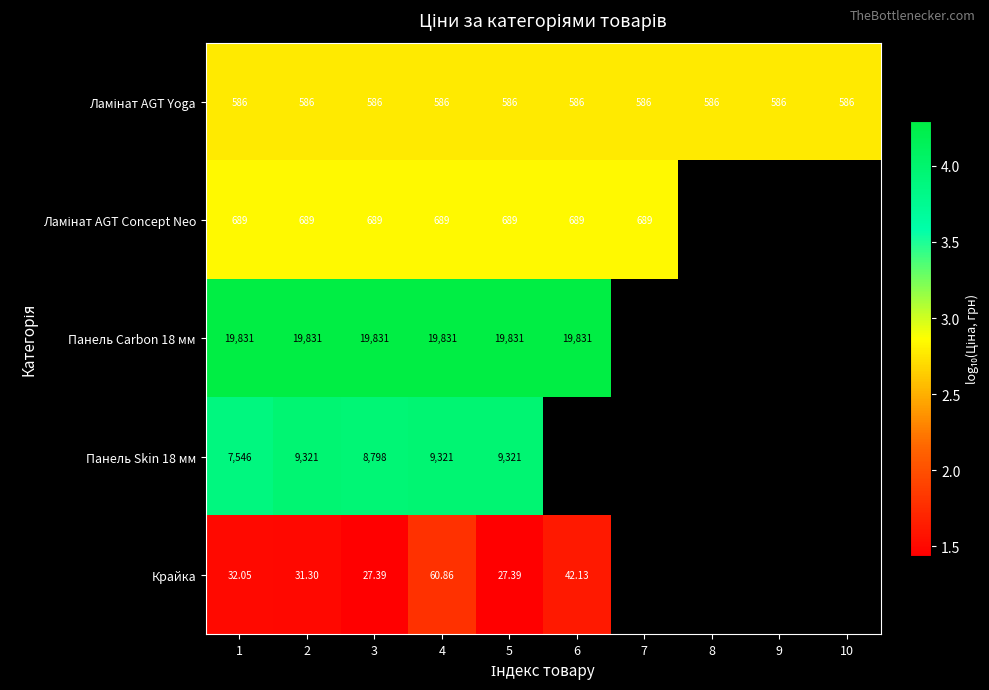

Between 4 and 5, which series saw the biggest shift?

Крайка